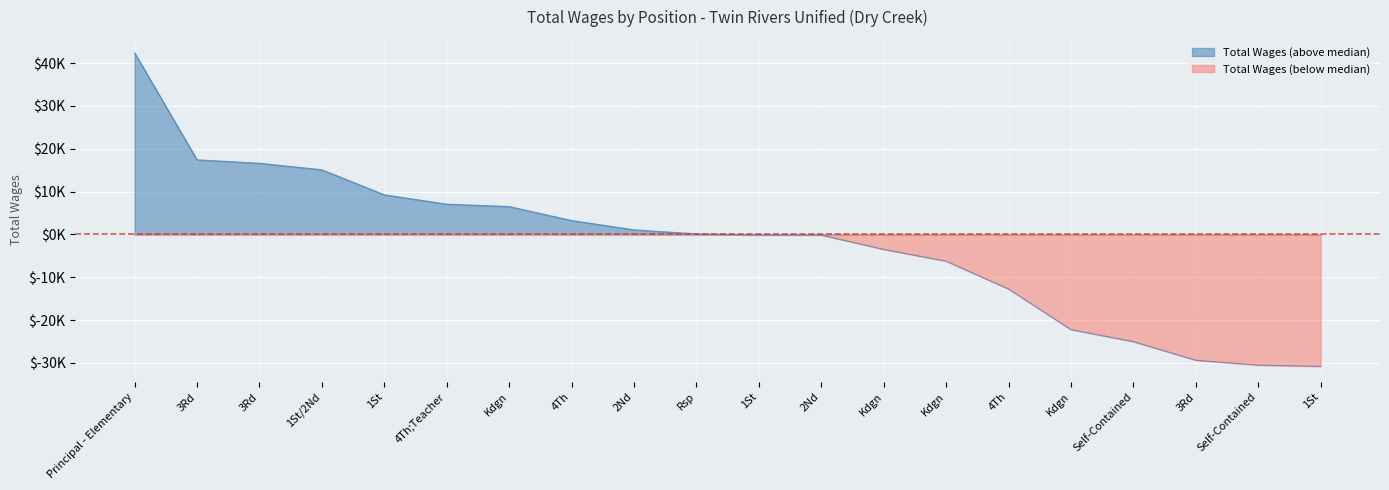

How many values are below zero?

10